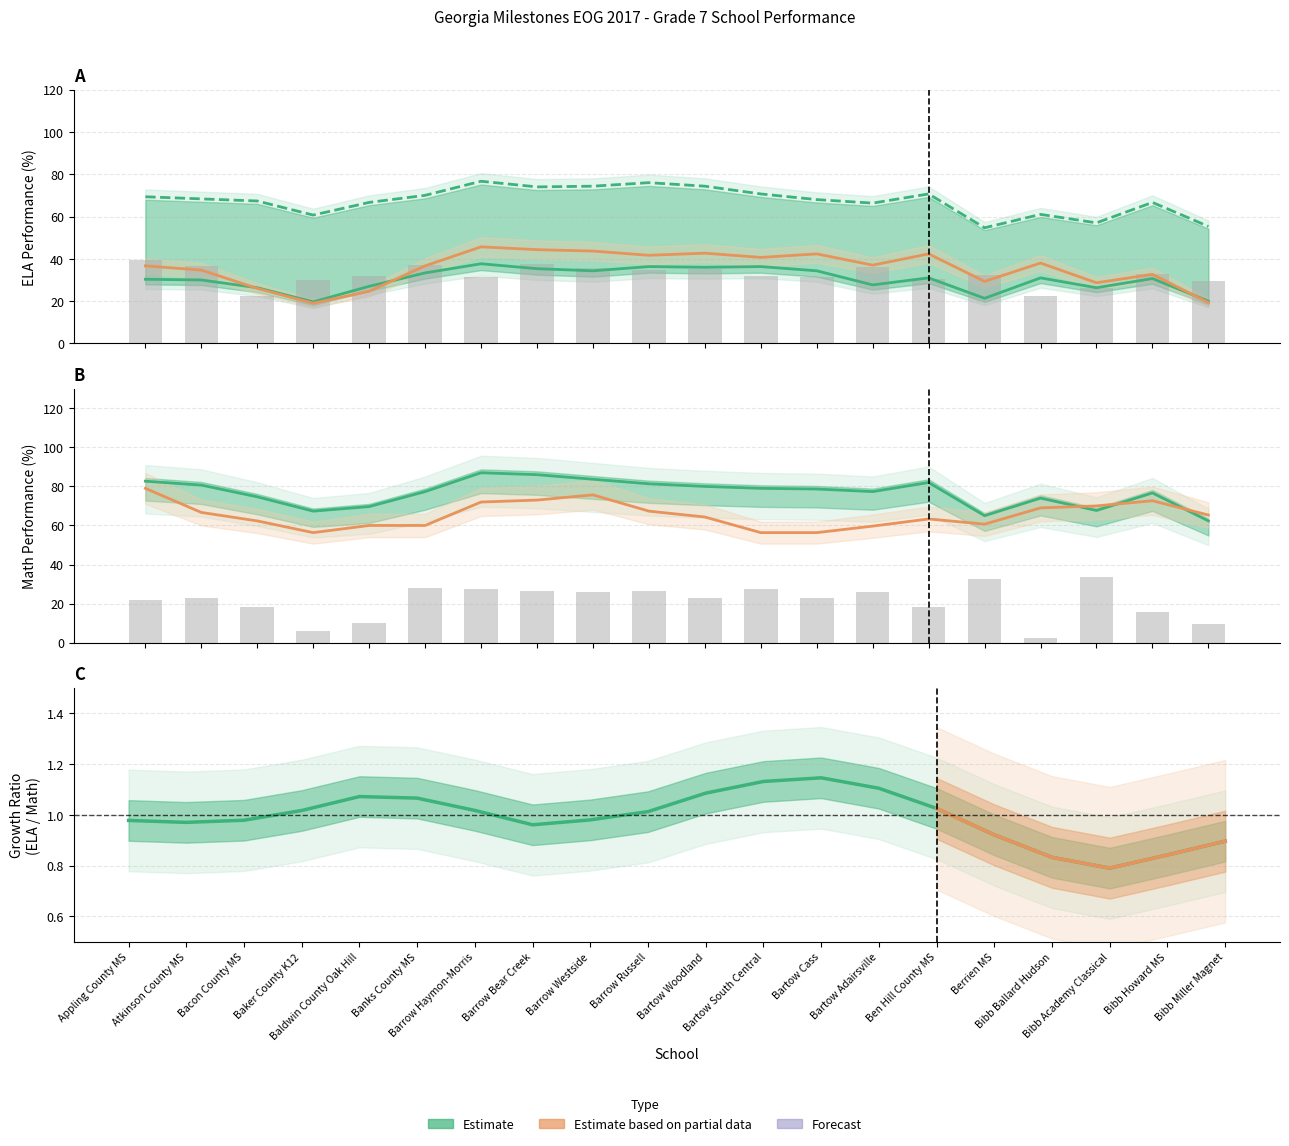

Is the value of ELA_typical_growth at 9 greater than the value of ELA_developing at 10?

No